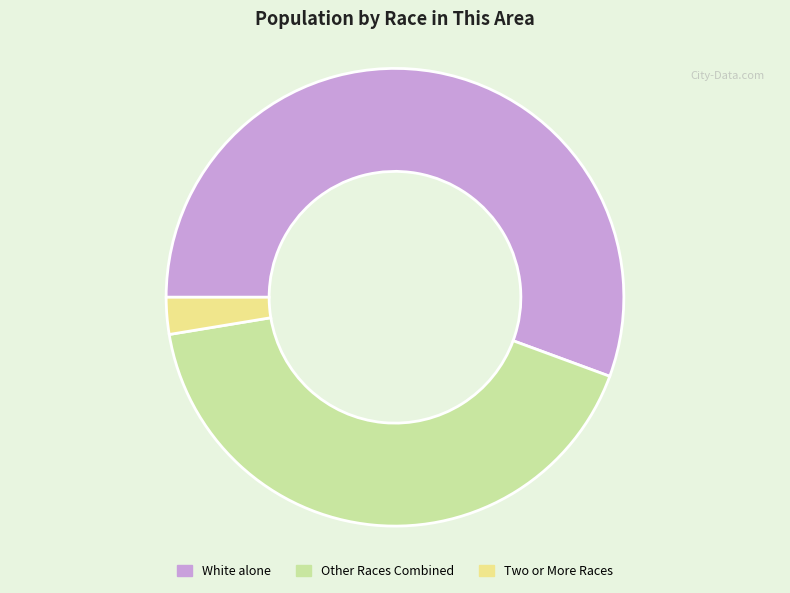

Rank the categories by value from lowest to highest.

Two or More Races, Other Races Combined, White alone